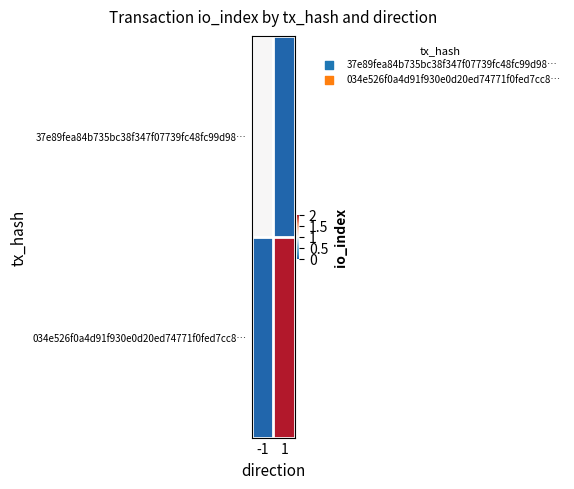

What is the difference between the highest and lowest values at -1?

1